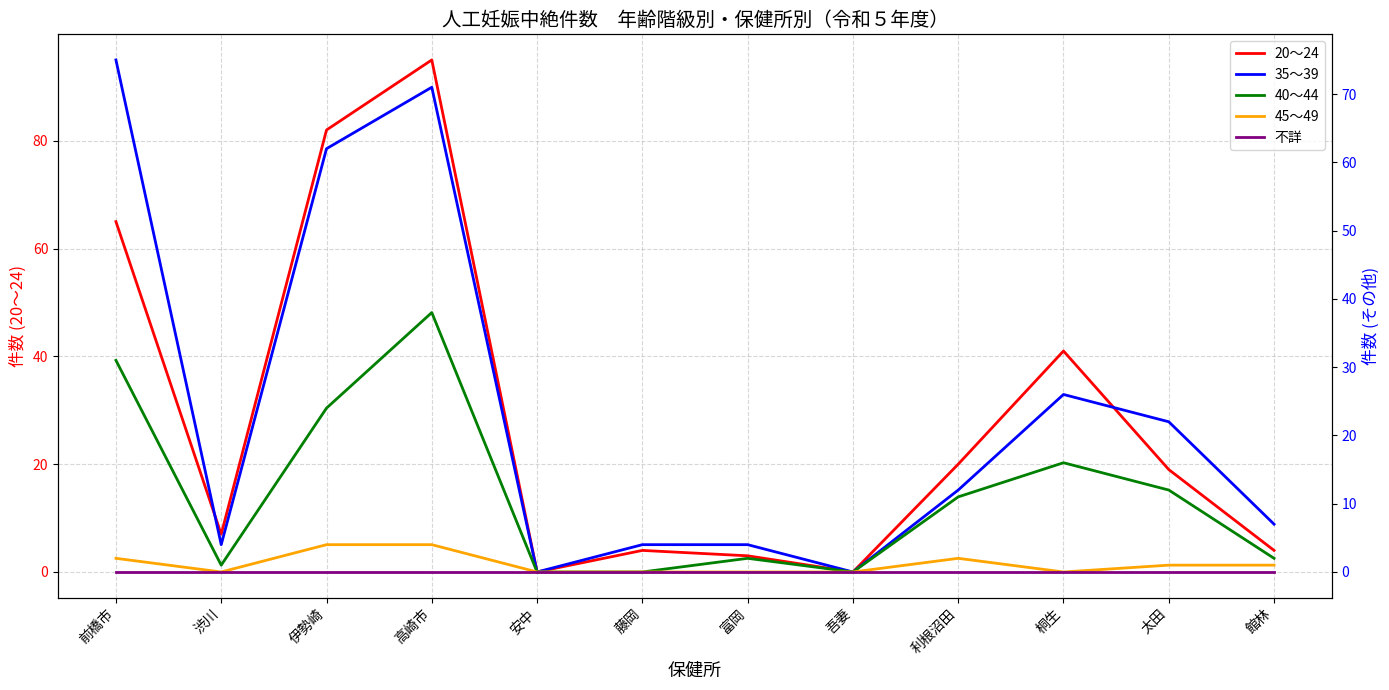

At which category is the sum across all series the highest?

高崎市